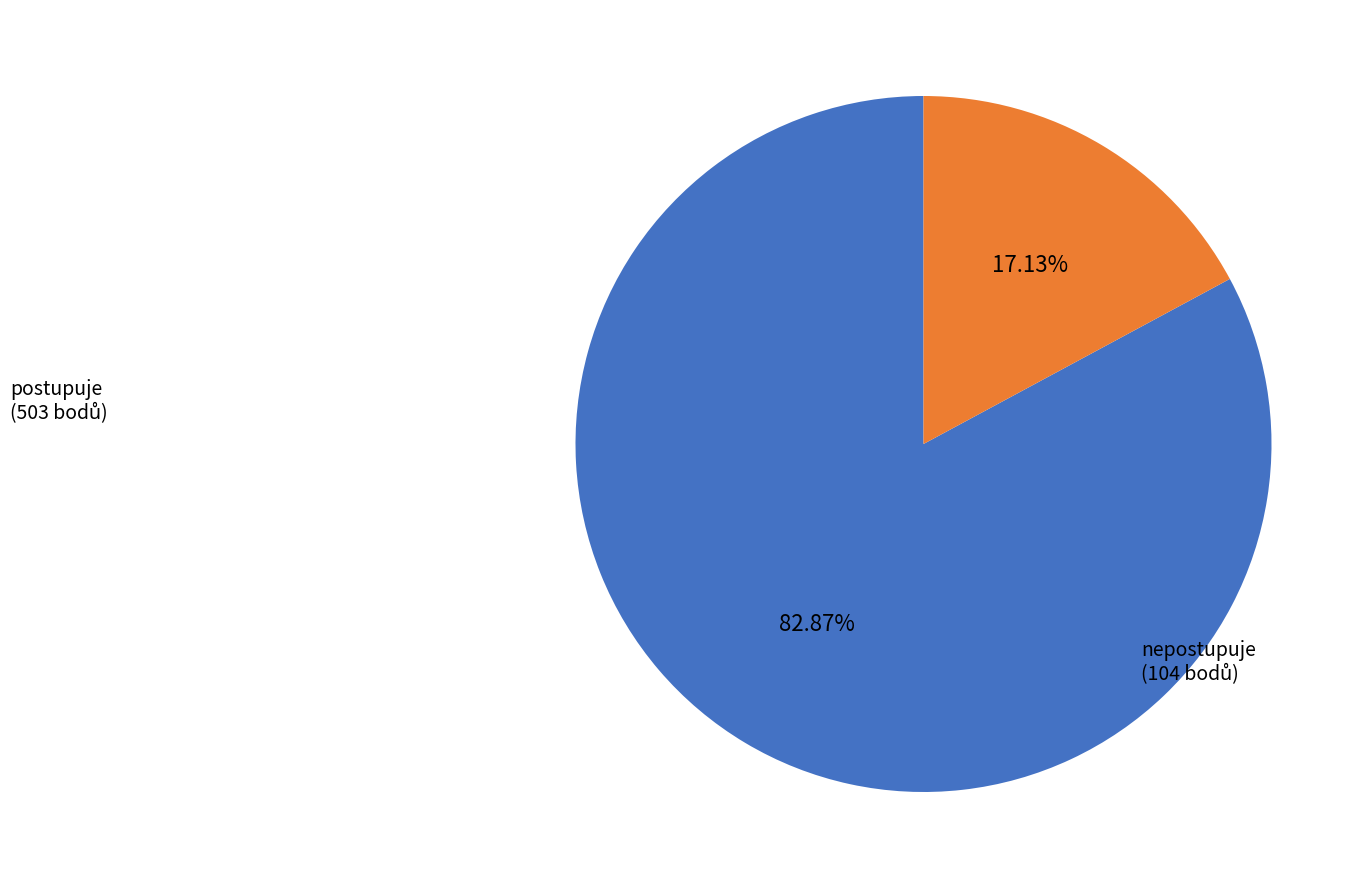

Is there any slice that represents more than half of the pie?

Yes